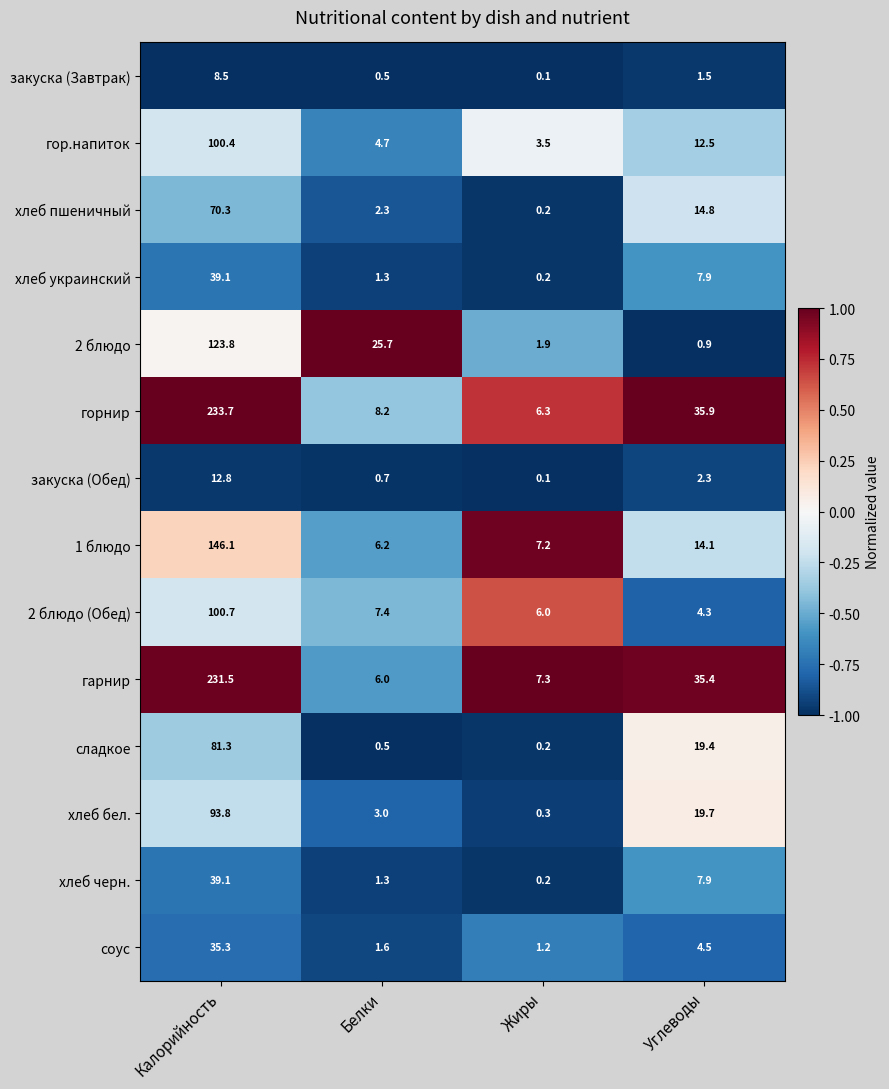

At which label is хлеб бел. closest to 47?

Углеводы